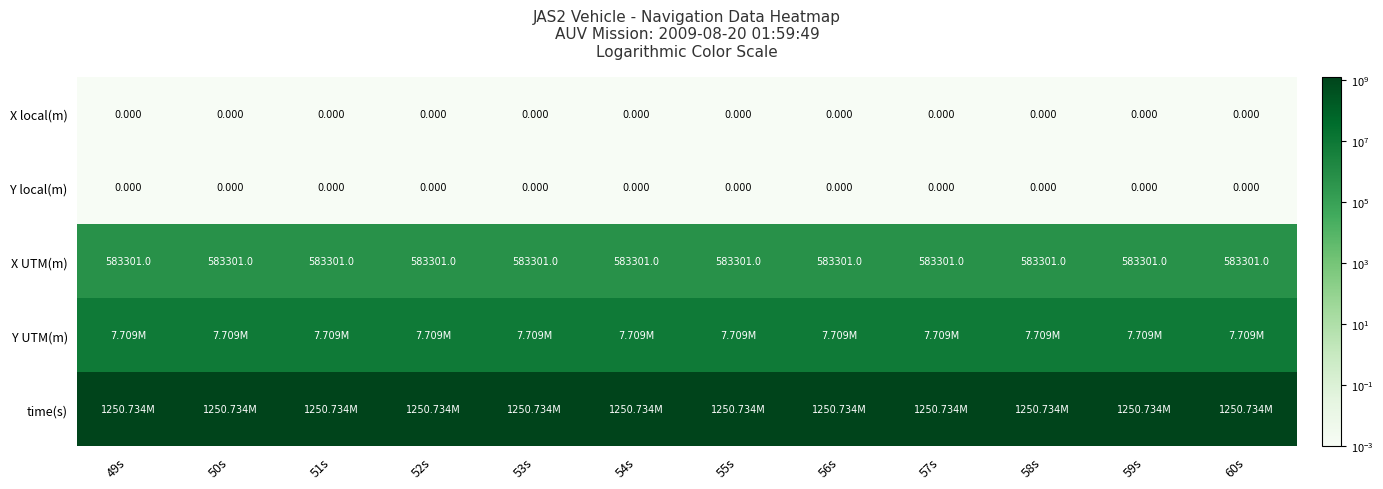

Is the value of time(s) at 60s greater than the value of Y local(m) at 55s?

Yes